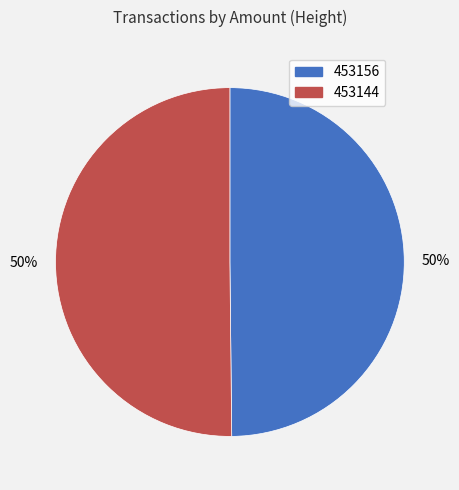

To the nearest percent, what percentage of the pie is 453156?

50%